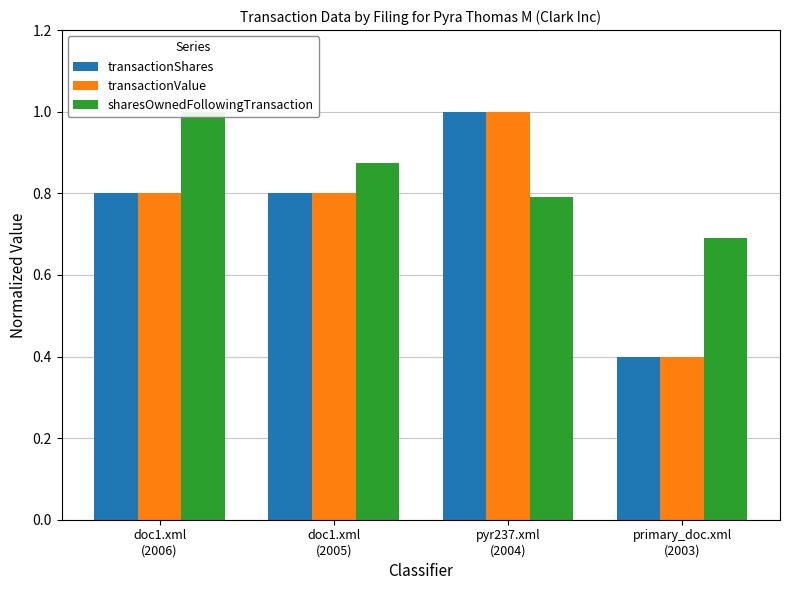

List the series in order of their peak value, lowest first.

transactionShares, transactionValue, sharesOwnedFollowingTransaction